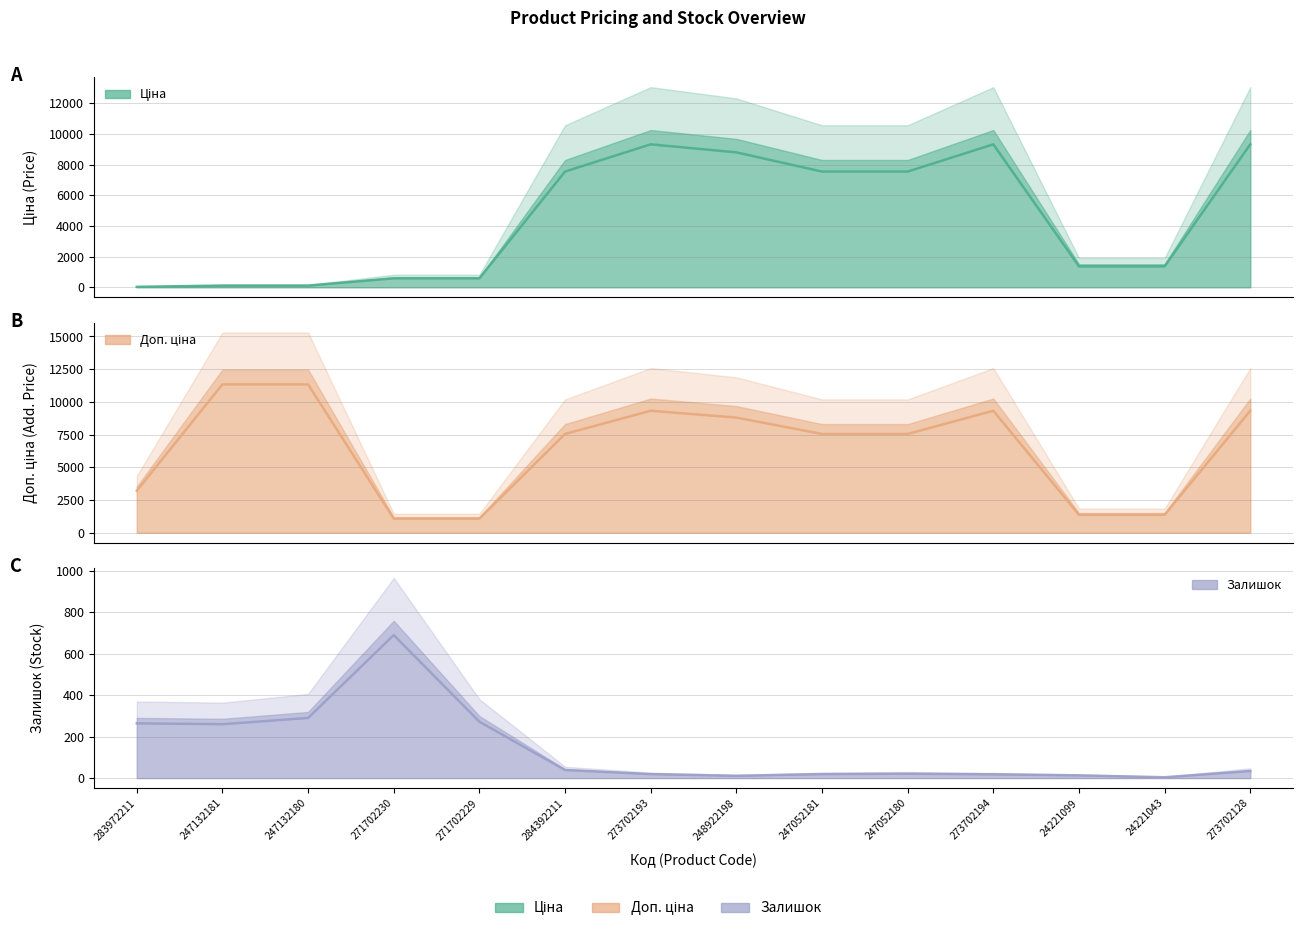

What is the minimum value shown in the chart?

4.0